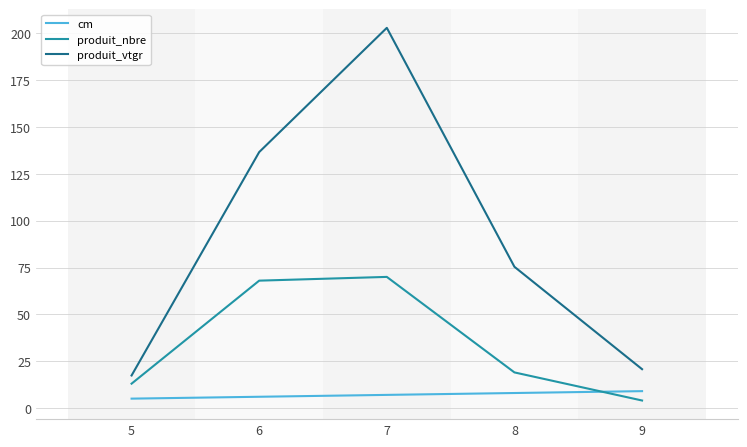

Reading left to right, transcribe all the data shown in this chart.

cm: 5=5.0	6=6.0	7=7.0	8=8.0	9=9.0
produit_nbre: 5=13.0	6=68.0	7=70.0	8=19.0	9=4.0
produit_vtgr: 5=17.4	6=136.7	7=203.0	8=75.4	9=20.7